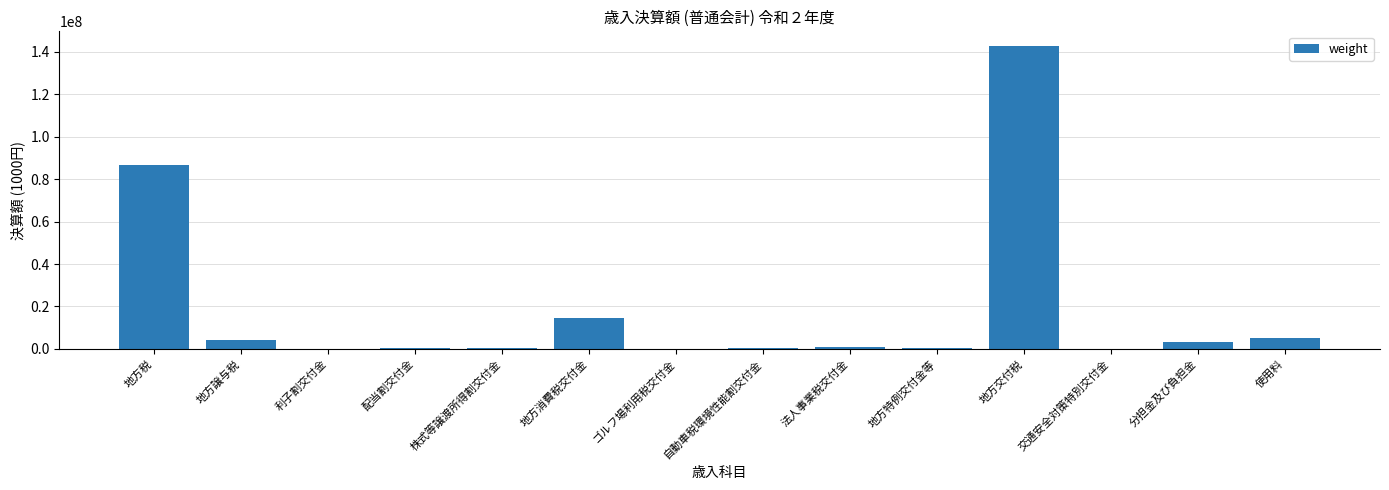

What is the change in value from 株式等譲渡所得割交付金 to 自動車税環境性能割交付金?

-52674